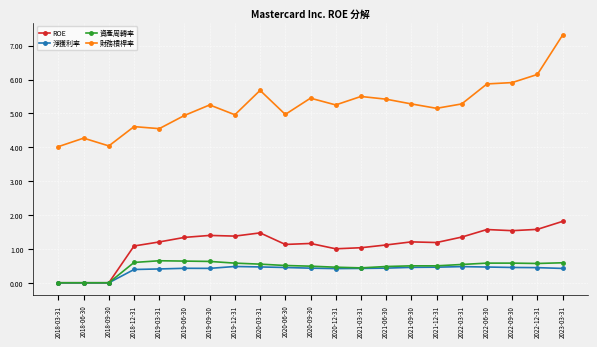

List the series in order of their peak value, lowest first.

淨獲利率, 資產周轉率, ROE, 財務槓桿率